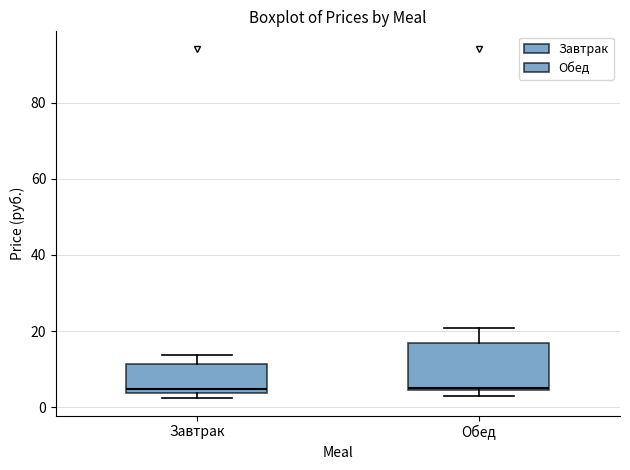

Reading left to right, transcribe this box plot: for each box, give where its median line is, the range the box spans, and where its two whiskers end, as read against the y-axis. The values are not printed on the chart, so give them approximately, as read against the axis.

Завтрак: median 4 (just above the box's lower edge), box 4 to 12, whiskers 2 to 14
Обед: median 6, box 4 to 16, whiskers 2 to 20